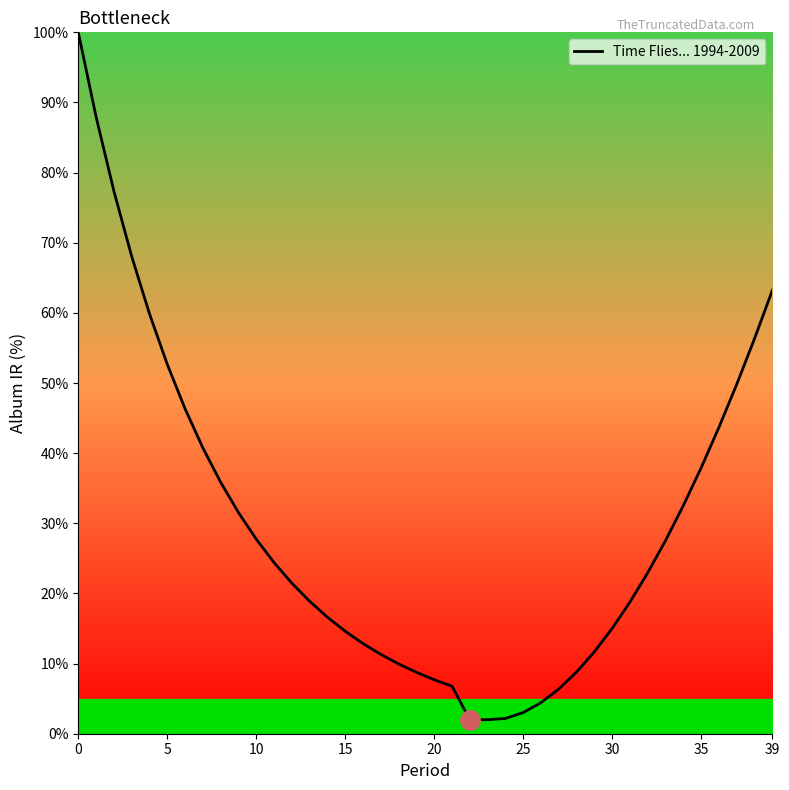

What is the difference between the maximum and minimum values?

98.0